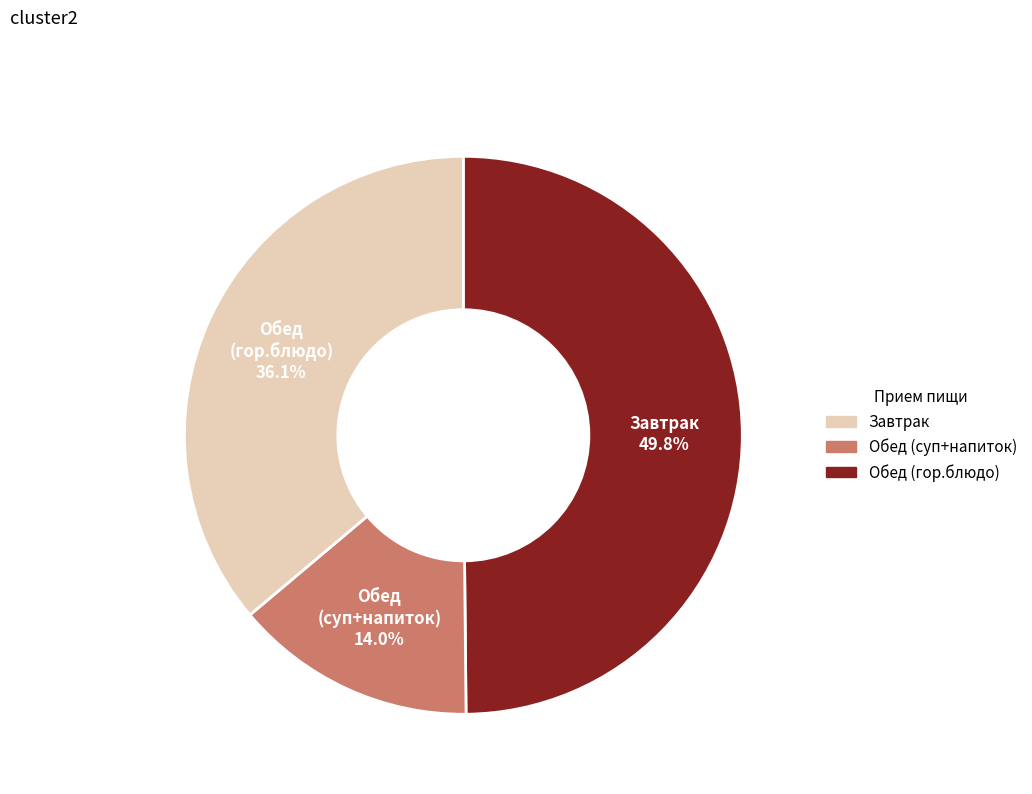

Is there a majority slice in this chart?

No